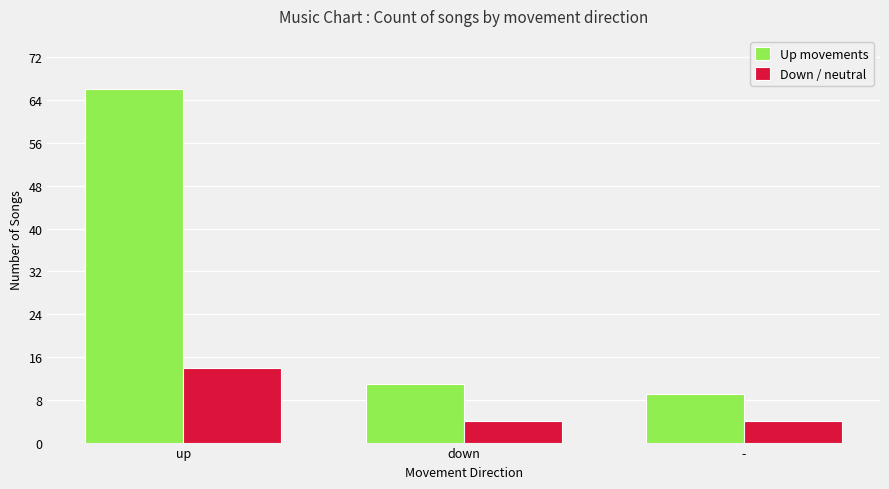

Reading left to right, what are all the values shown in this chart?

Up movements: up=66	down=11	-=9
Down / neutral: up=14	down=4	-=4